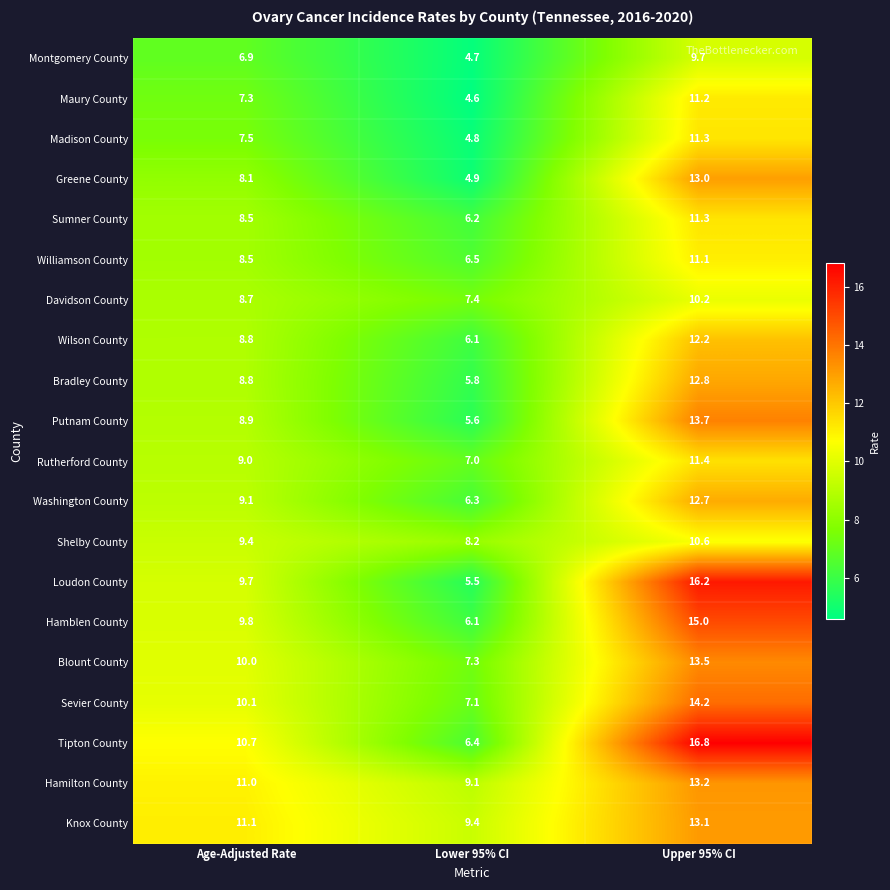

Which category has the highest value across all series?

Upper 95% CI